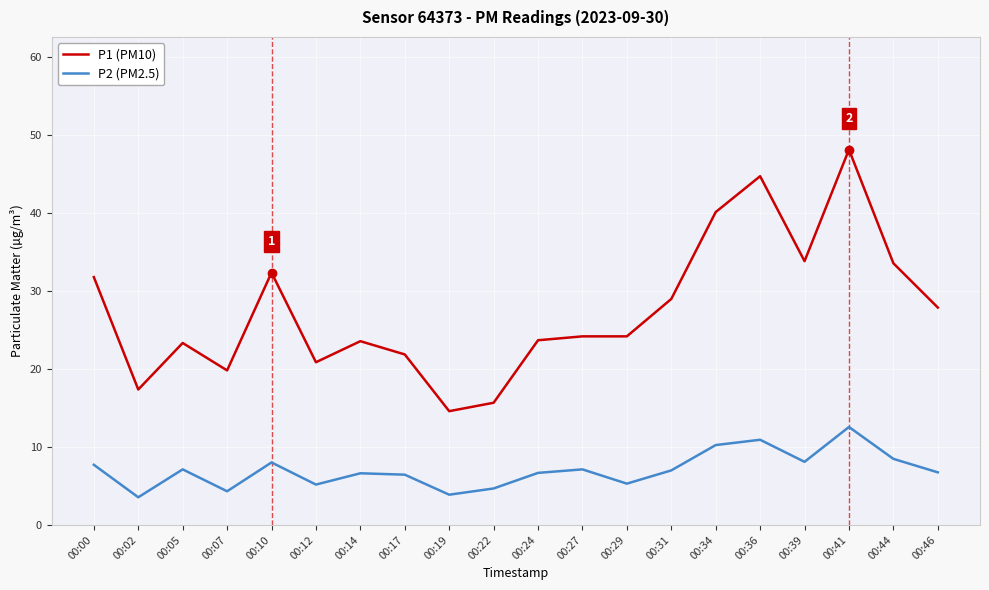

True or false: P1 (PM10) and P2 (PM2.5) intersect in this chart.

False